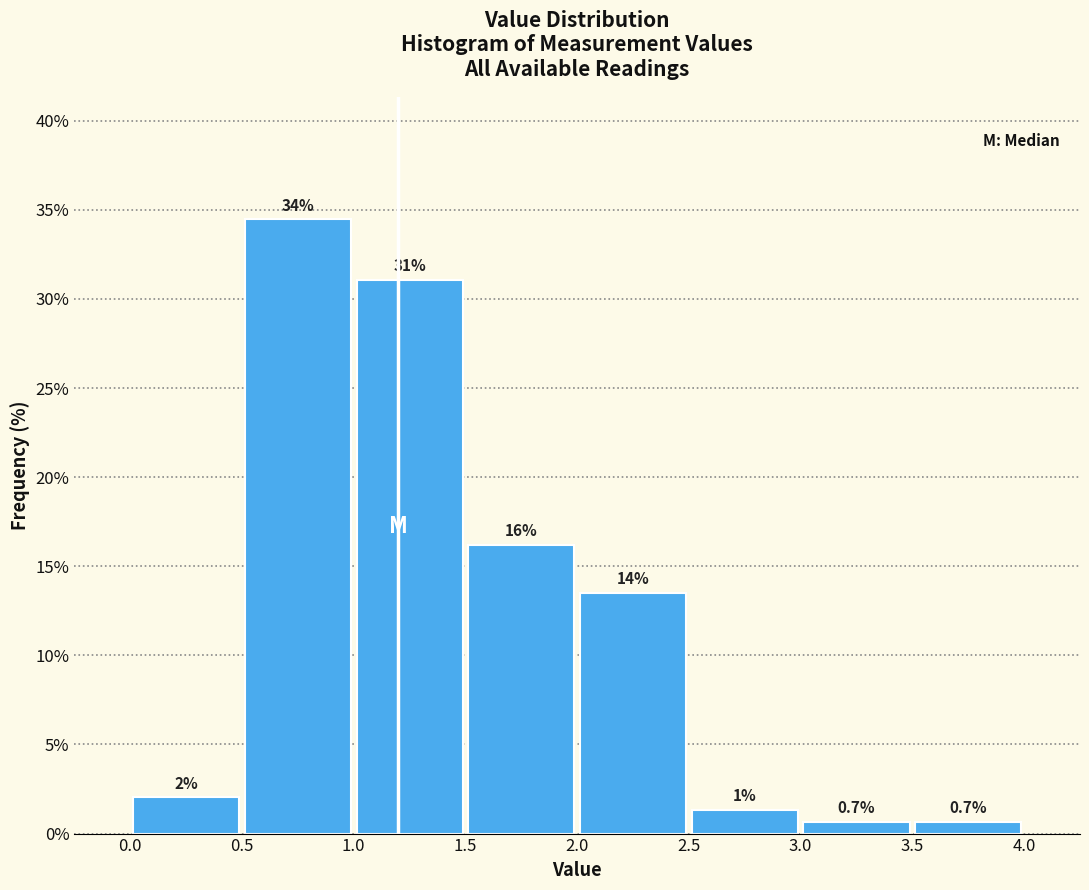

Over which range of the x-axis is the bar tallest?

0.5 to 1.0